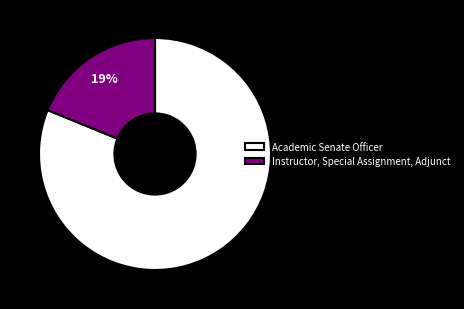

Do Academic Senate Officer and Instructor, Special Assignment, Adjunct together represent more than half of the pie?

Yes